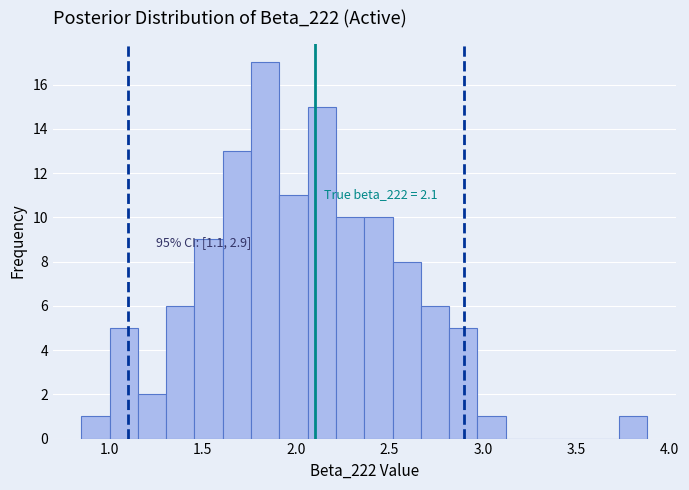

Read against the x-axis, roughly where is the centre of the tallest bar?

1.85